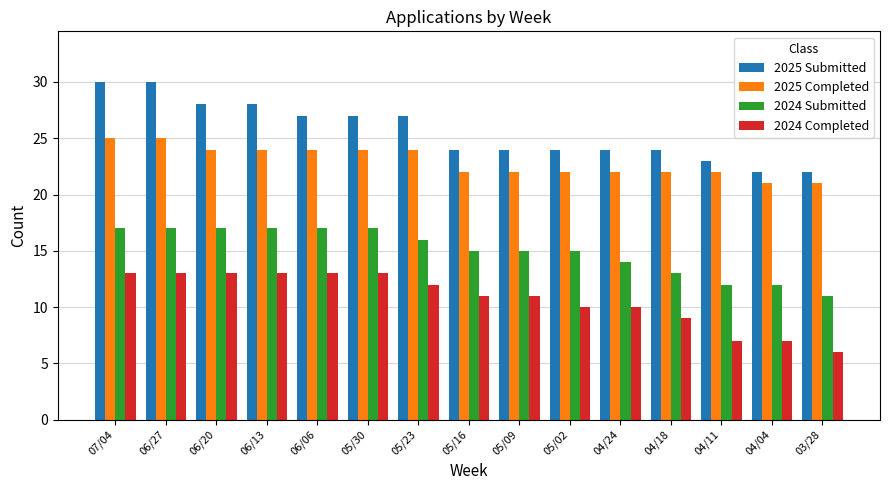

Rank the series at 06/27 from highest to lowest value.

2025 Submitted, 2025 Completed, 2024 Submitted, 2024 Completed